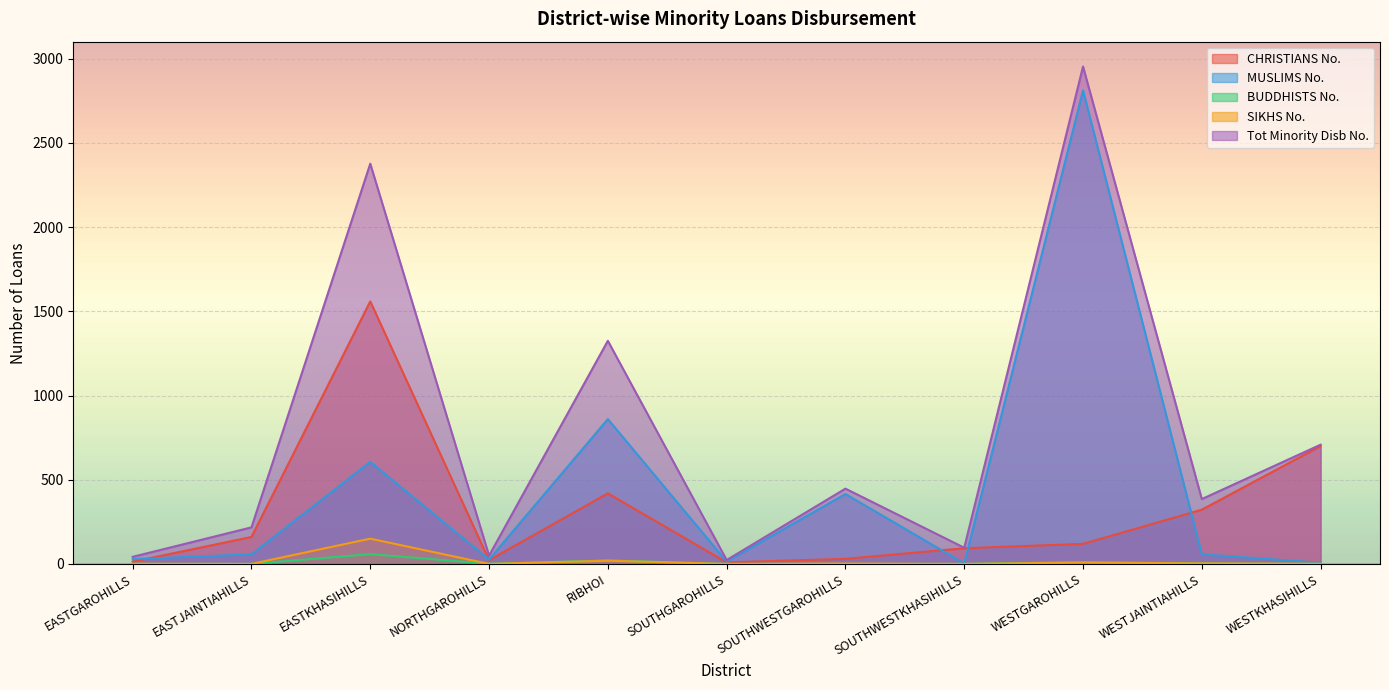

True or false: Tot Minority Disb No. and SIKHS No. intersect in this chart.

False